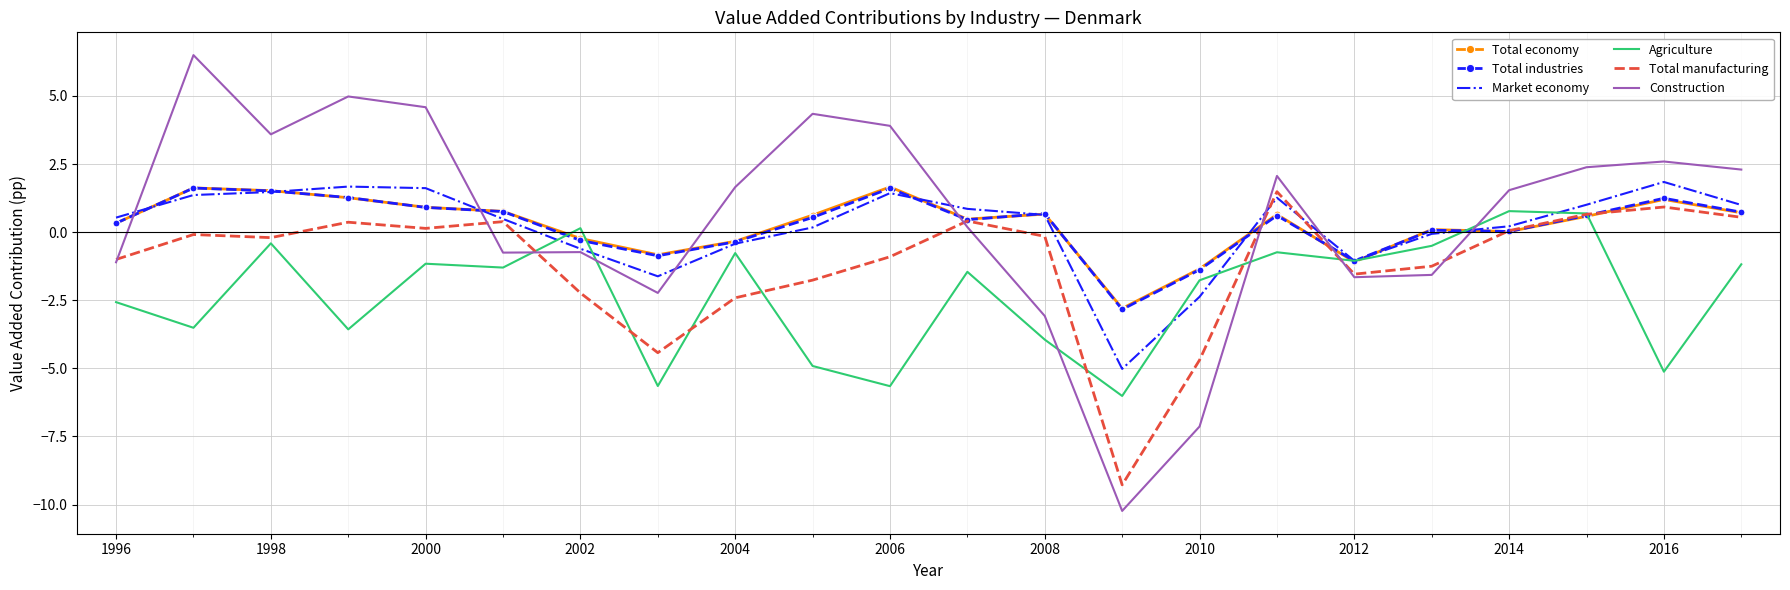

How many intersections are there between Agriculture and Total manufacturing?

8